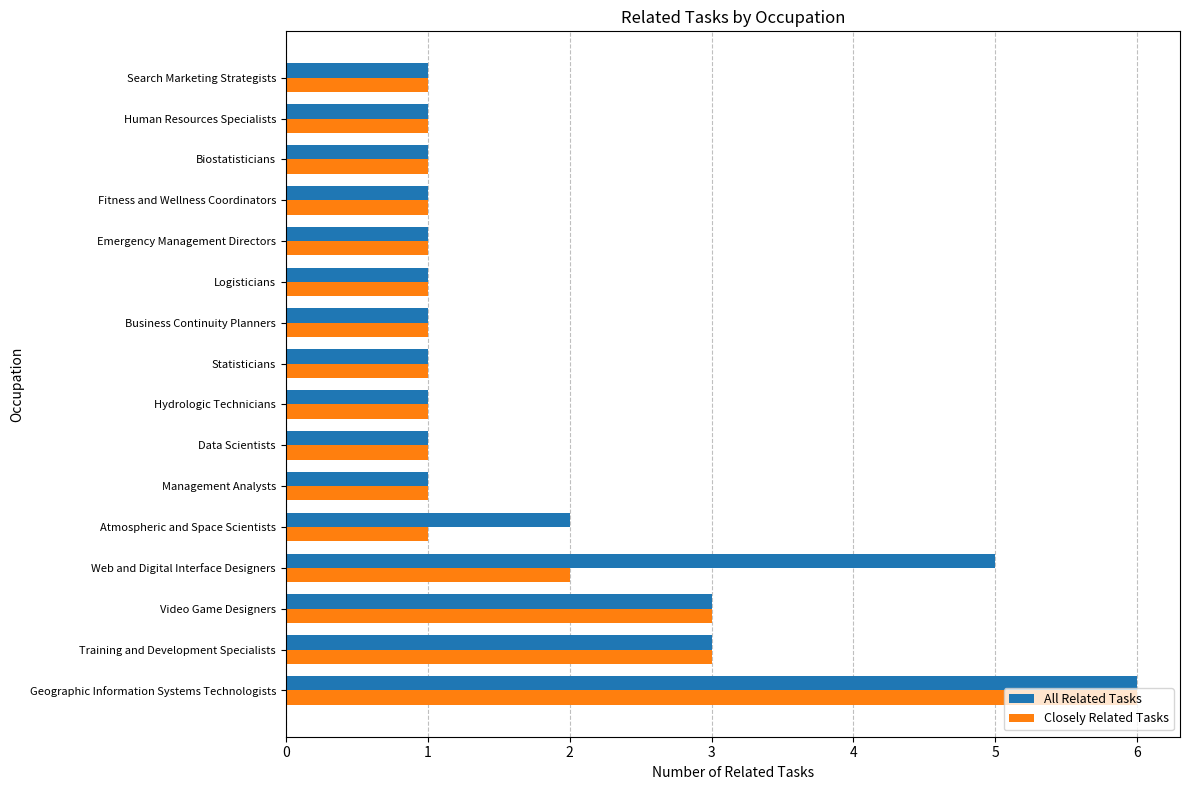

At which category does the chart reach its peak across all series?

Geographic Information Systems Technologists